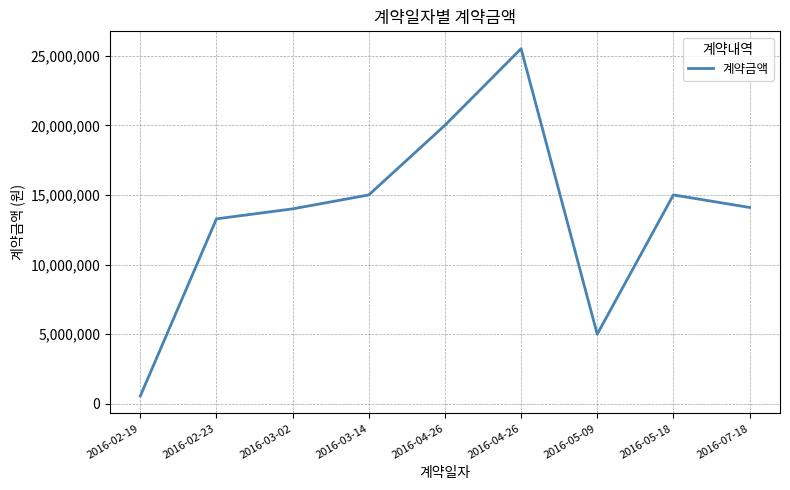

Does the chart display data point markers on the line(s)?

No